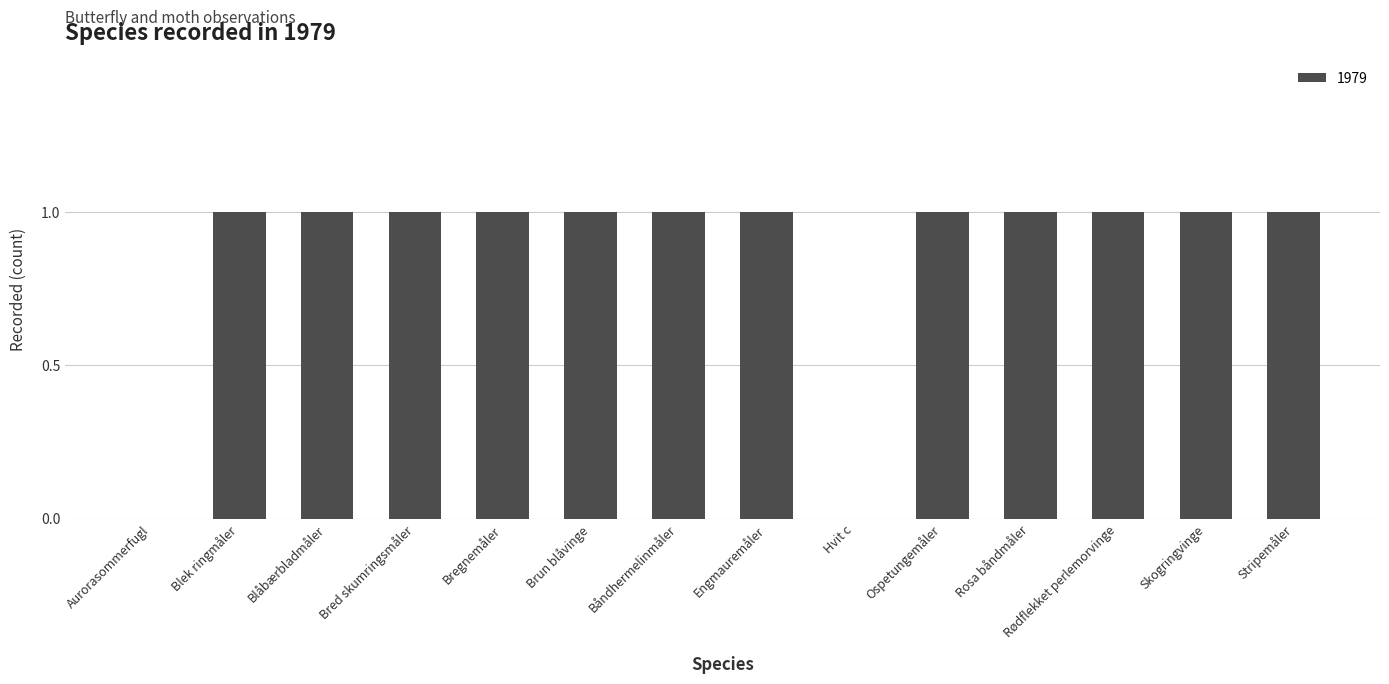

What is the average value?

1